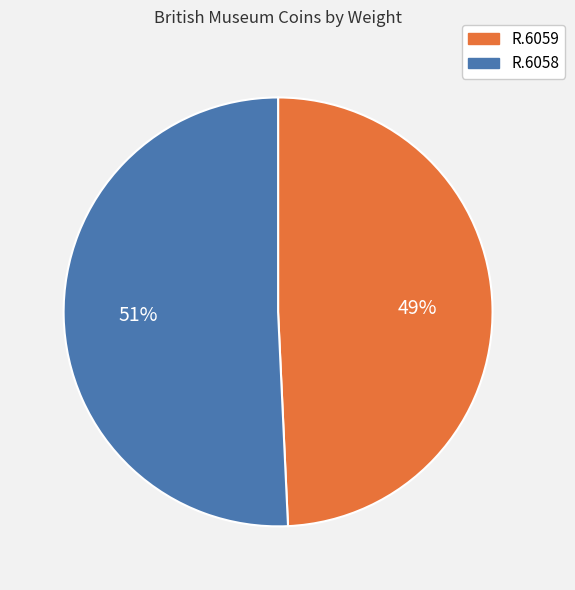

Between R.6059 and R.6058, which is larger?

R.6058